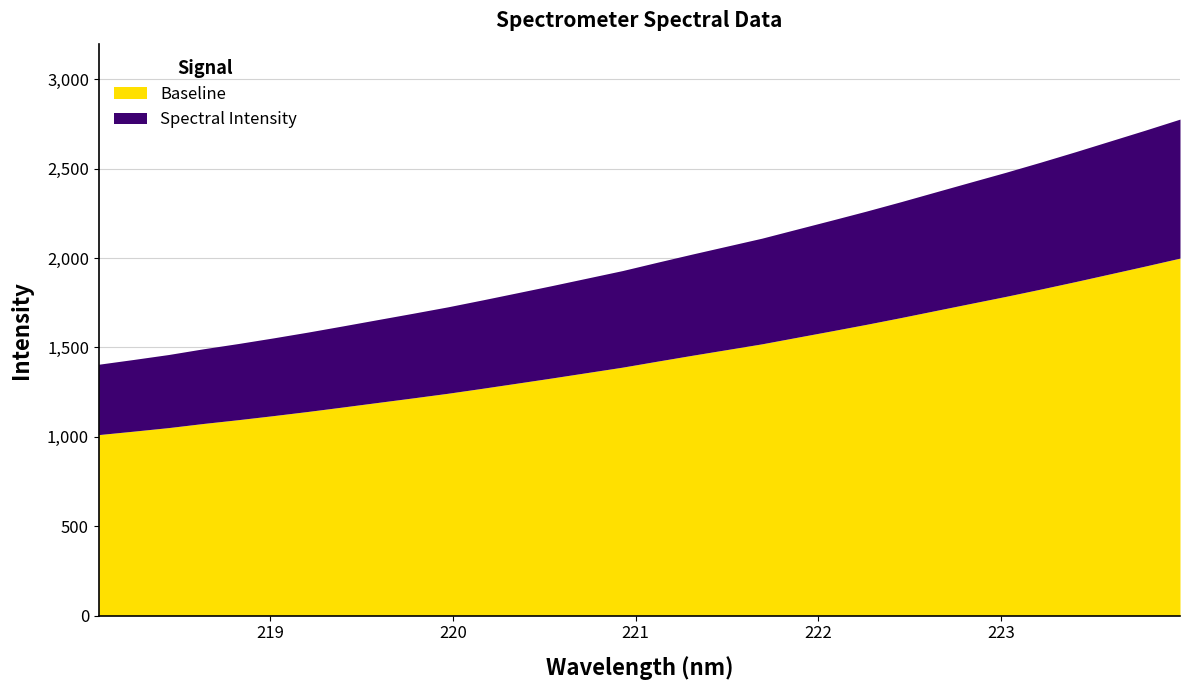

List the labels in order of value, largest first.

223.9802, 223.7895, 223.5987, 223.408, 223.2172, 223.0264, 222.8355, 222.6447, 222.4538, 222.263, 222.0721, 221.8812, 221.6902, 221.4993, 221.3083, 221.1174, 220.9264, 220.7354, 220.5444, 220.3533, 220.1623, 219.9712, 219.7801, 219.589, 219.3979, 219.2067, 219.0156, 218.8244, 218.6332, 218.442, 218.2508, 218.0596